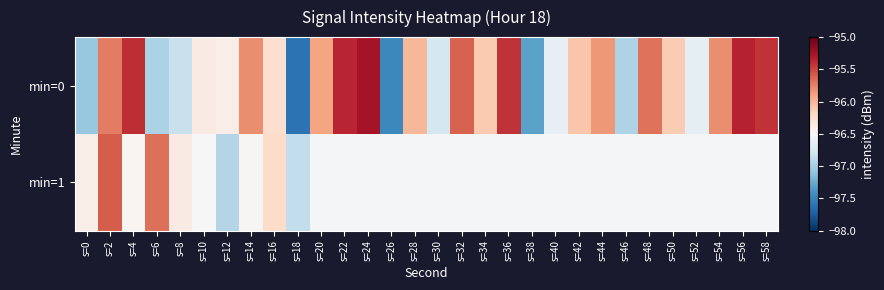

How many data points does each series have?

30